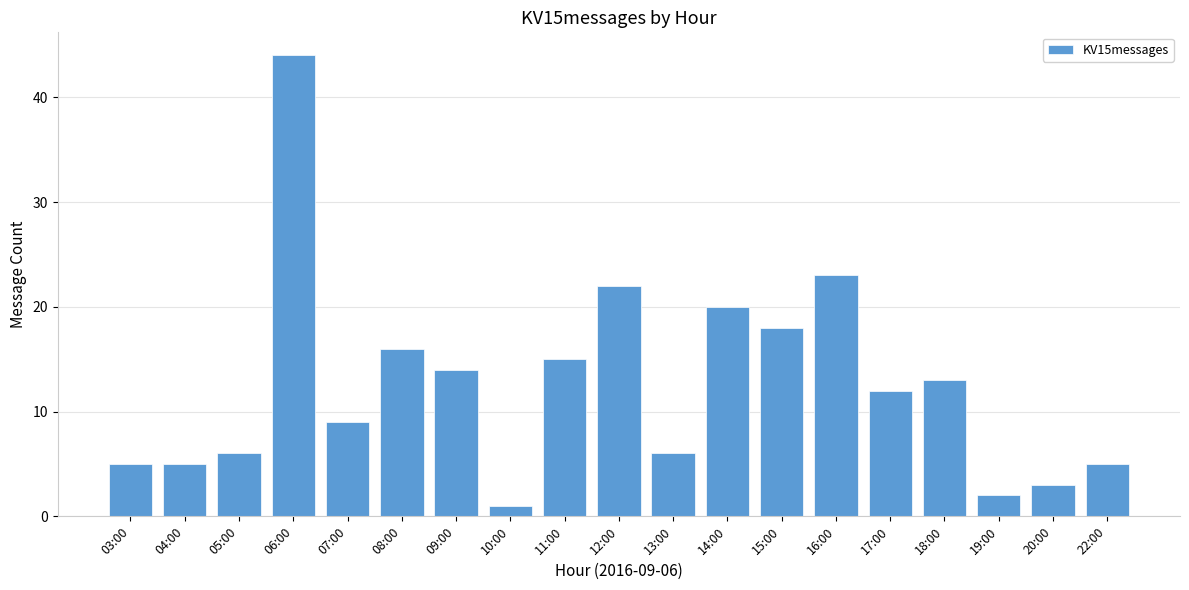

What is the value of the 1st bar from the left?

5